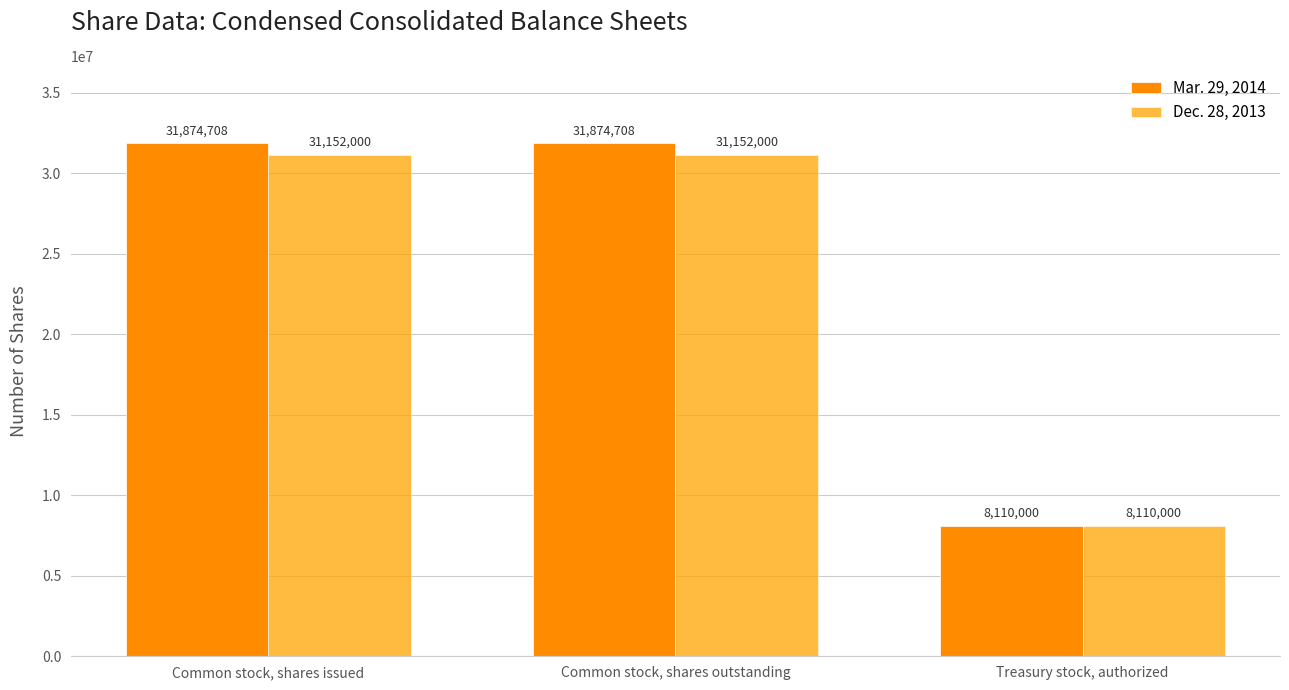

How many bars are there in each group?

2